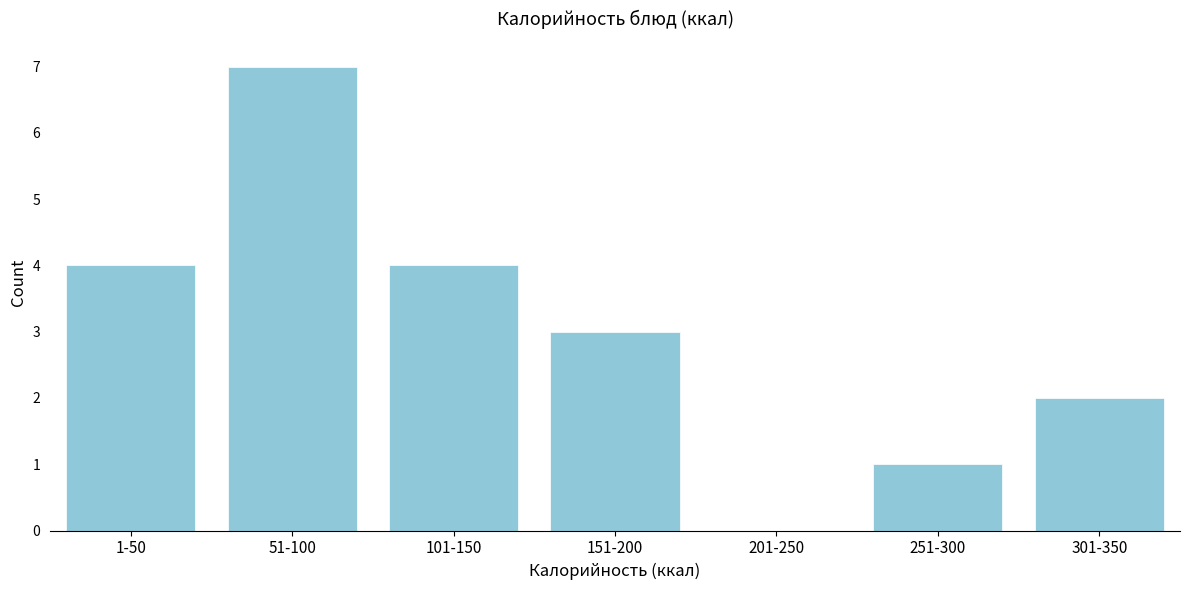

Reading left to right, what are all the values shown in this chart?

1-50=4	51-100=7	101-150=4	151-200=3	201-250=0	251-300=1	301-350=2